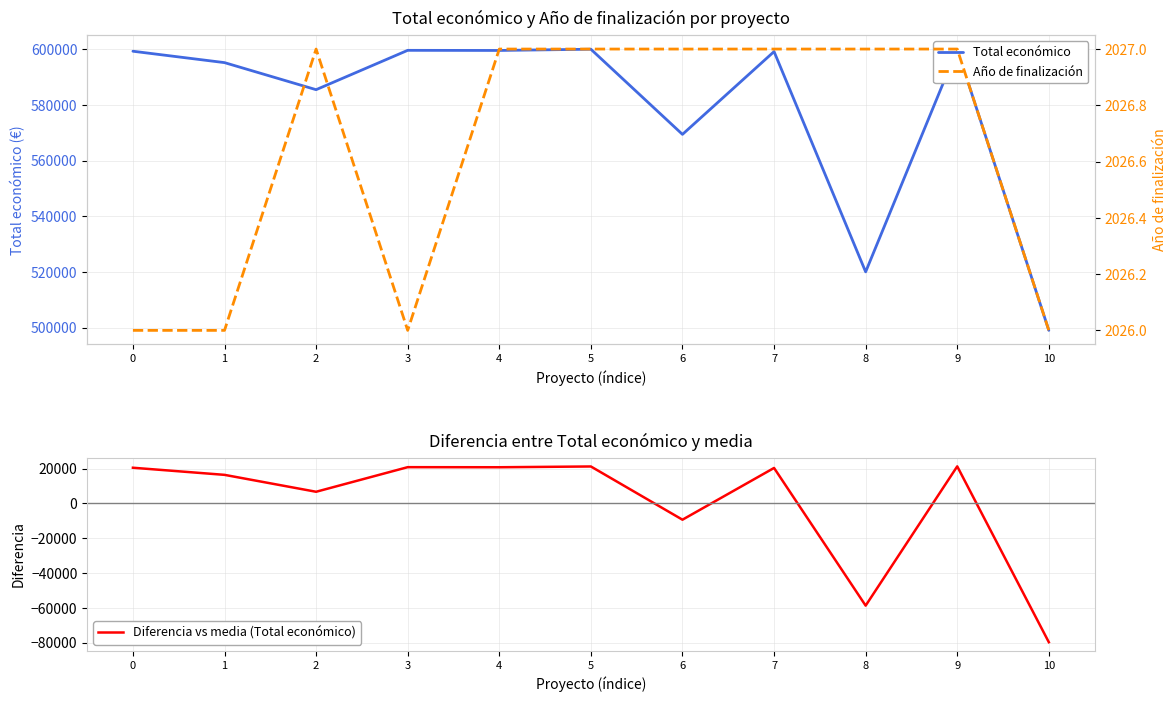

What is the minimum value for Año de finalización?

2026.0